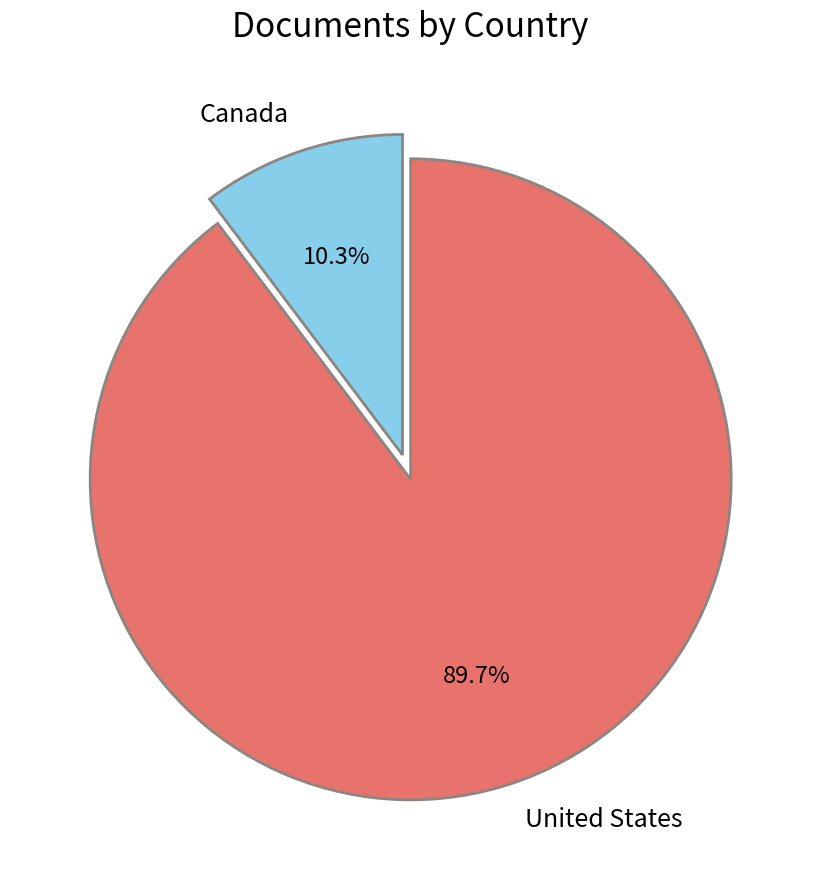

Which has a higher value, United States or Canada?

United States